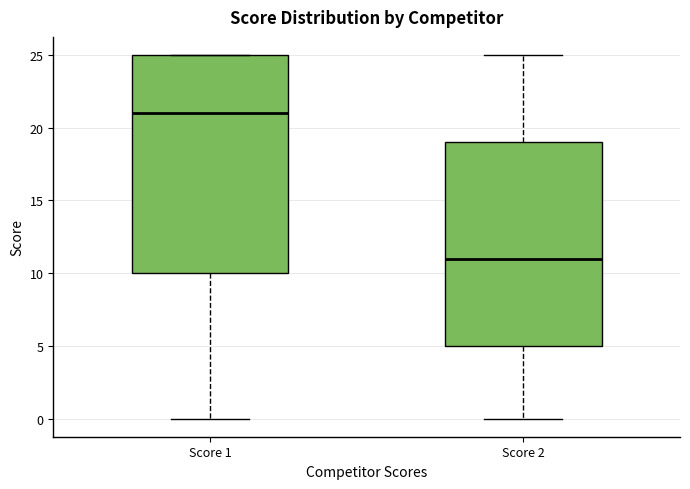

Which box has the highest median line?

Score 1